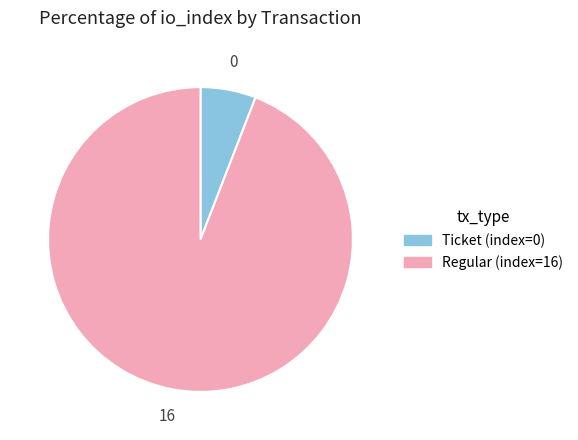

How many slices are in this pie chart?

2